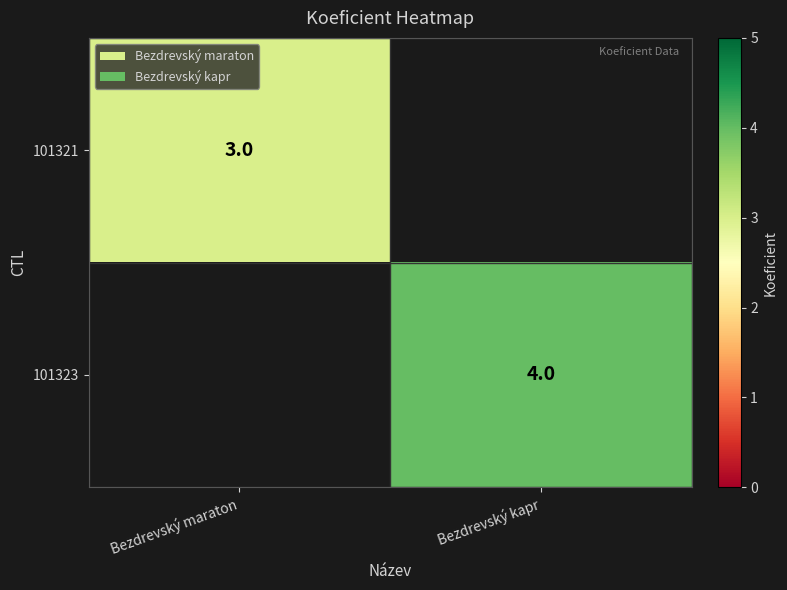

The value of 101321 at Bezdrevský maraton is 5. True or false?

False